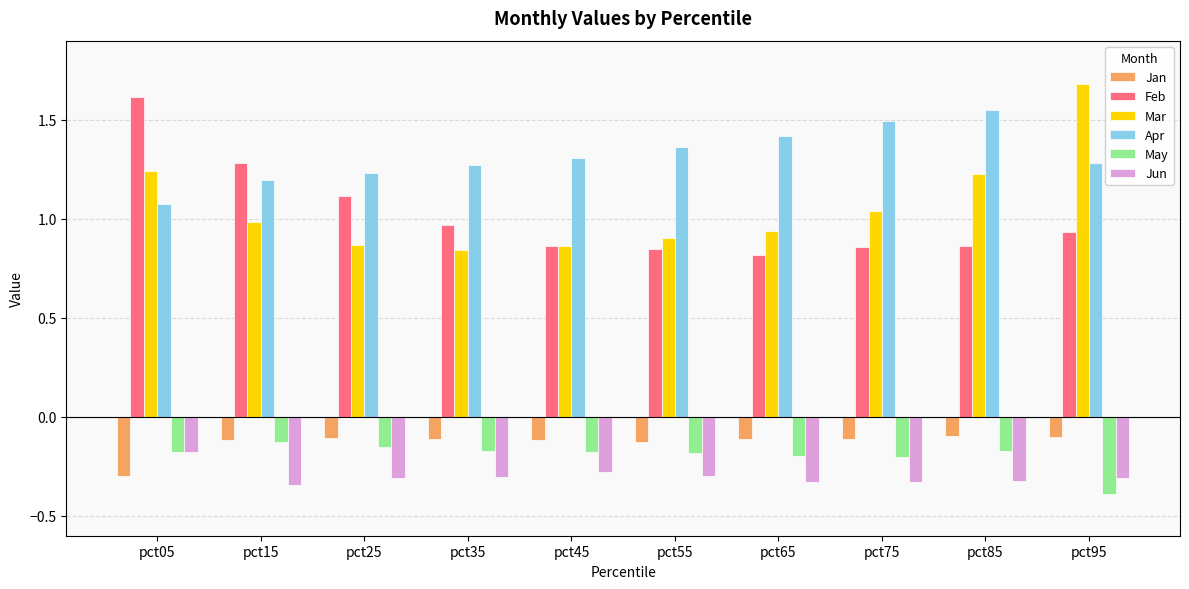

At which label does Apr reach its peak?

pct85